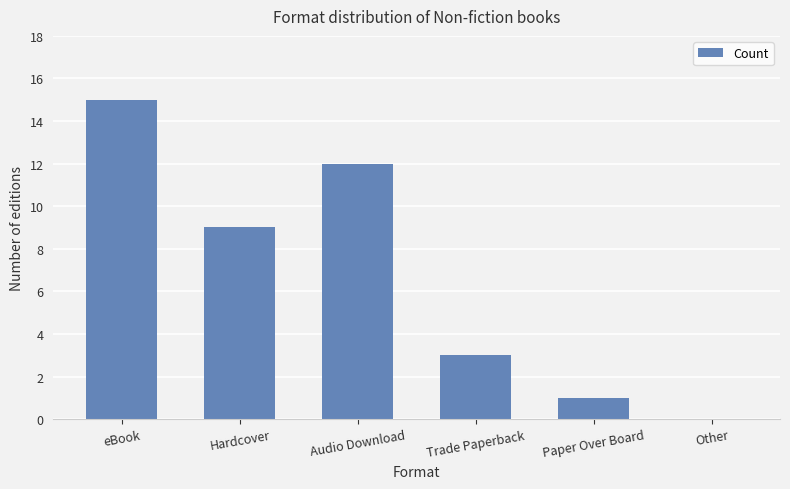

The value at eBook is 26. True or false?

False